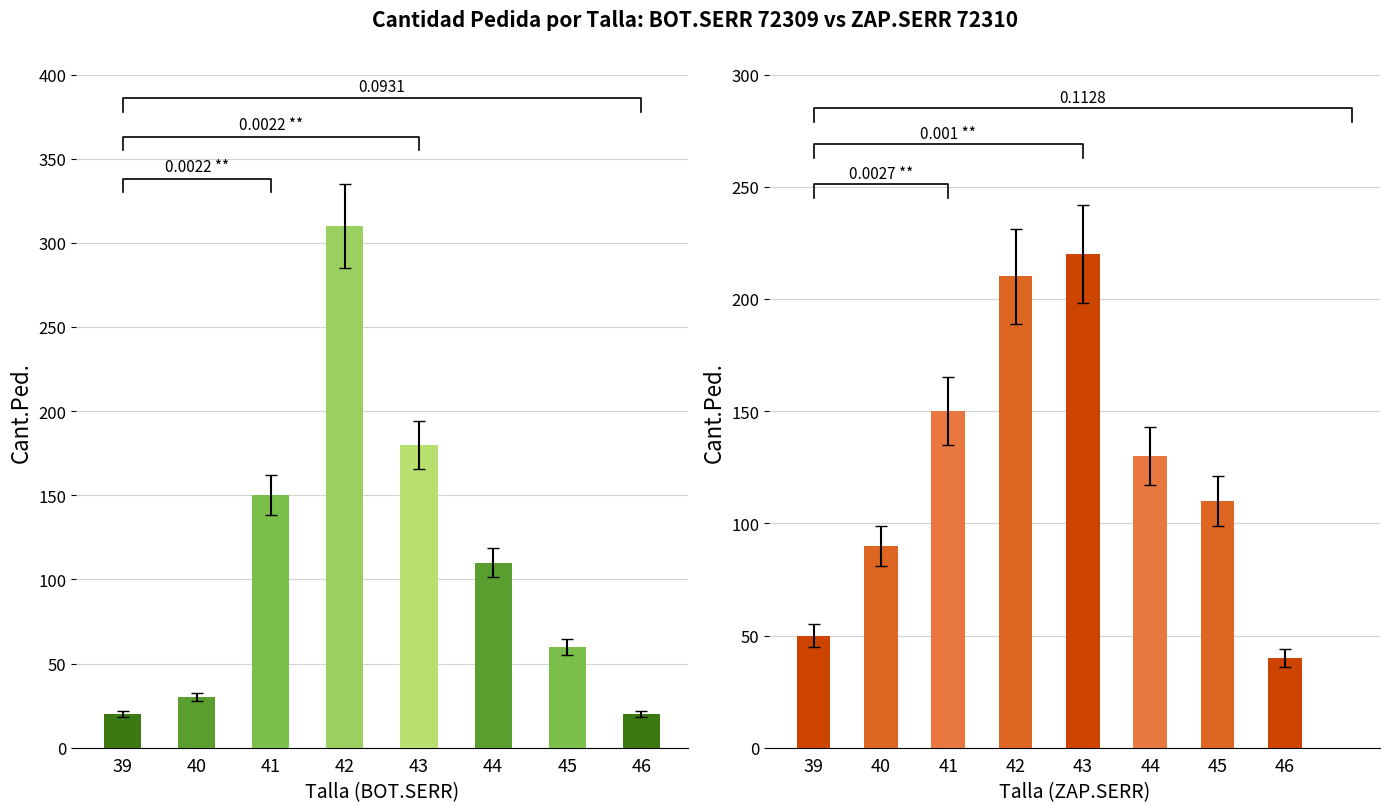

How many data points in BOT.SERR (72309) are above 110?

3